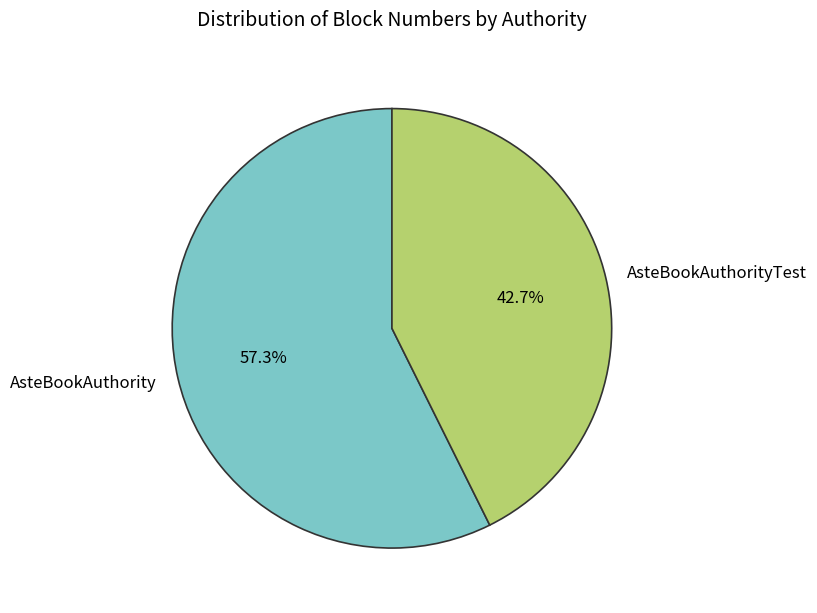

Is it true that AsteBookAuthority is 57% of the pie?

True